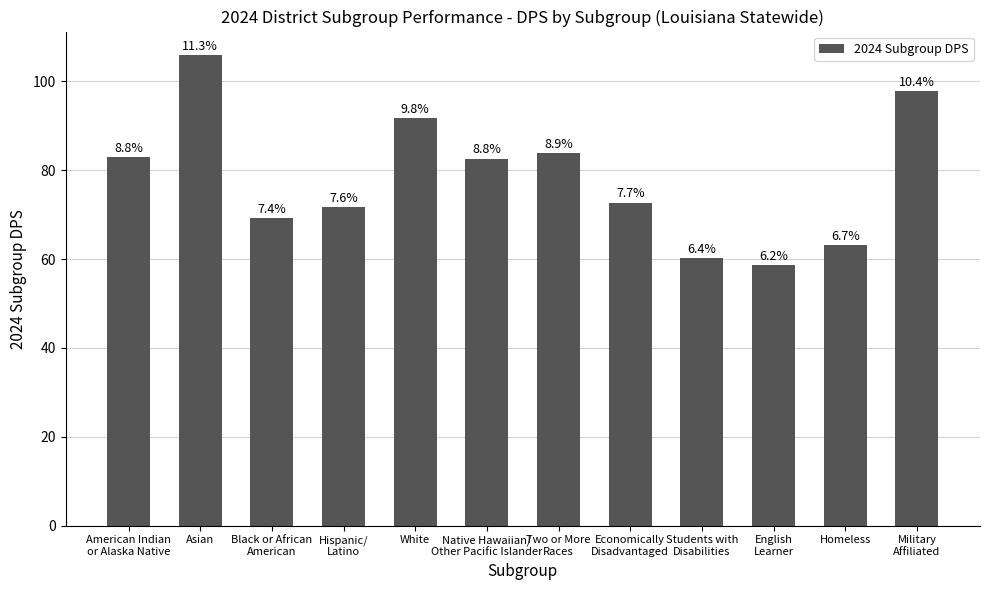

Approximately how many times larger is the value at Homeless compared to Native Hawaiian/
Other Pacific Islander?

0.8